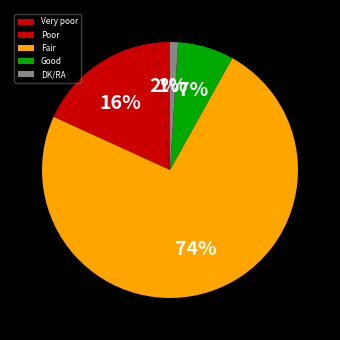

Does any single category account for the majority?

Yes